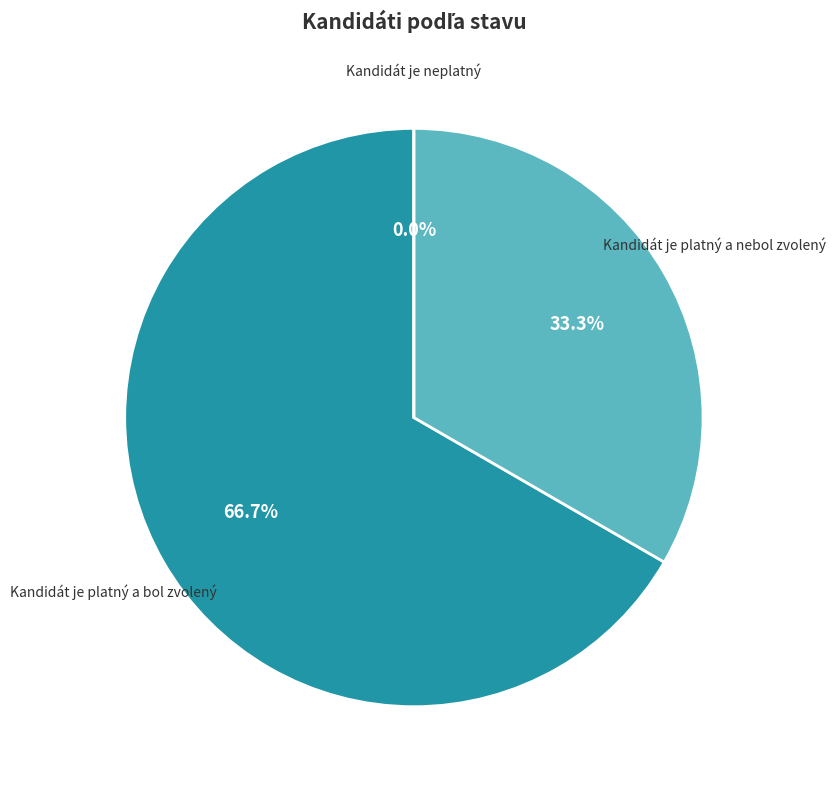

Is it true that Kandidát je platný a nebol zvolený is 46% of the pie?

False